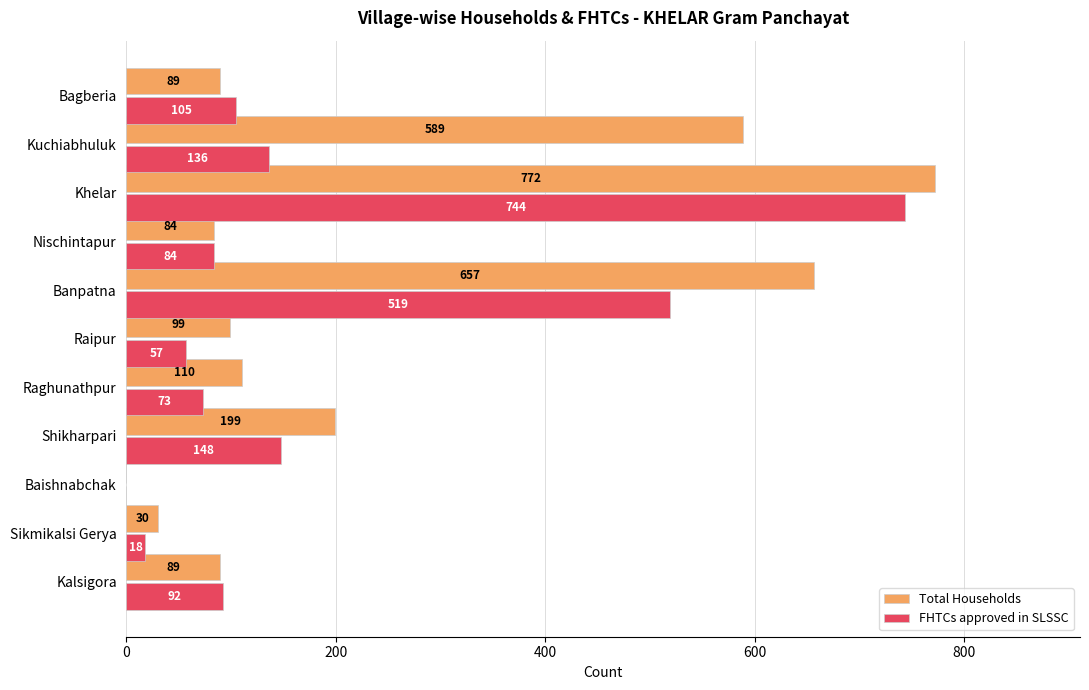

Between Shikharpari and Raipur, which series saw the biggest shift?

Total Households